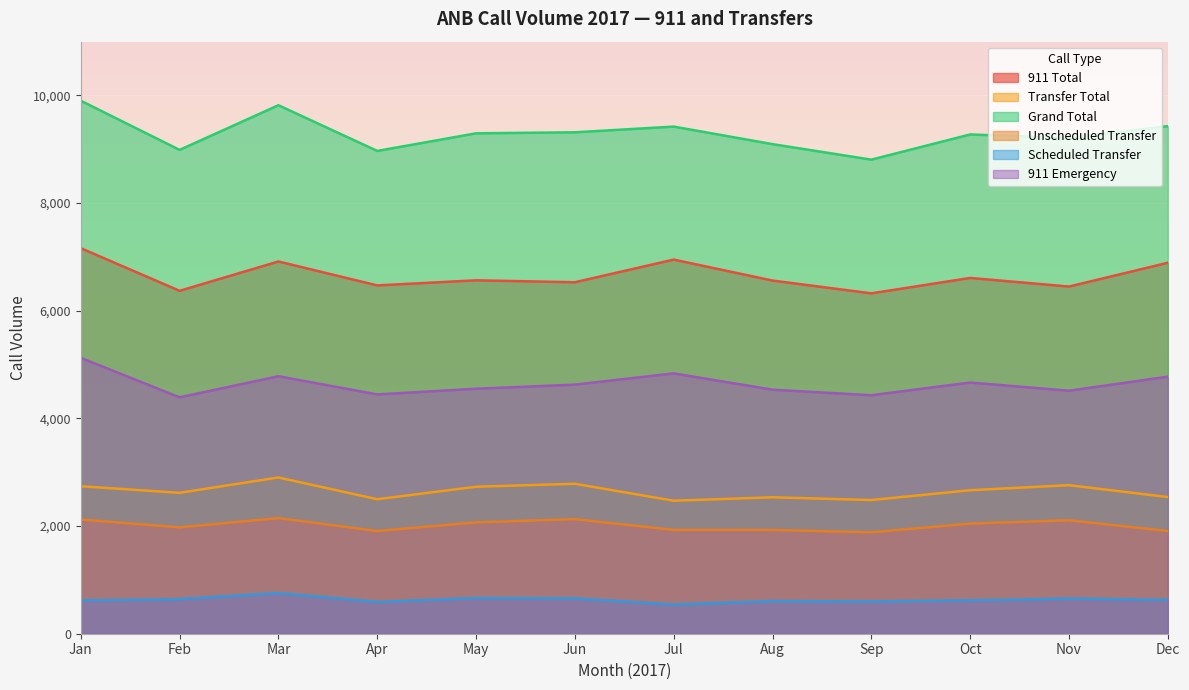

What is the value of the 911 Total point at the 10th from the left?

6610